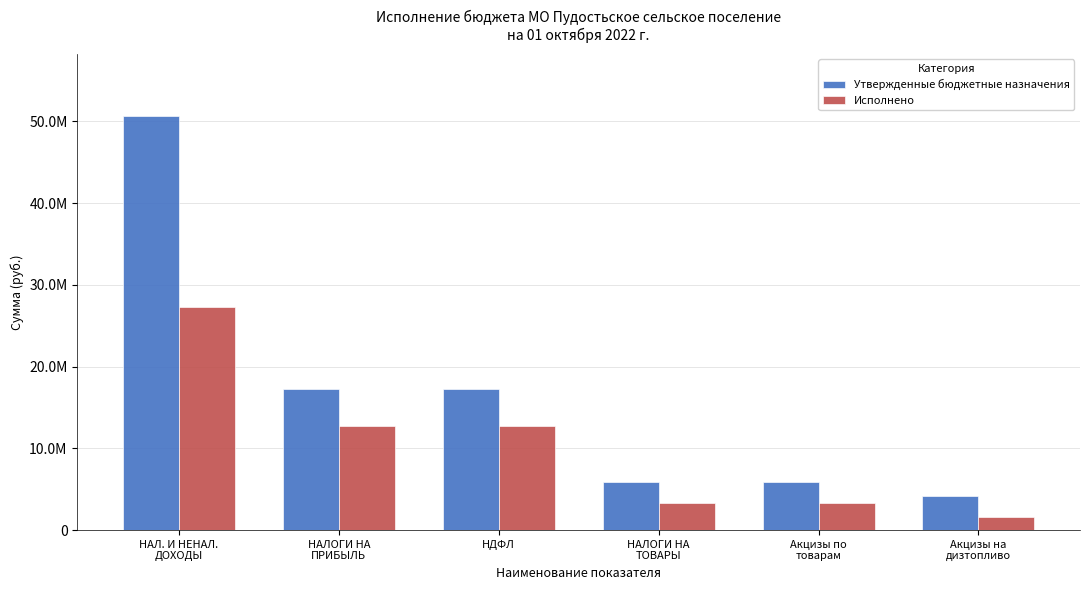

What are all the series names shown in the legend?

Утвержденные бюджетные назначения, Исполнено